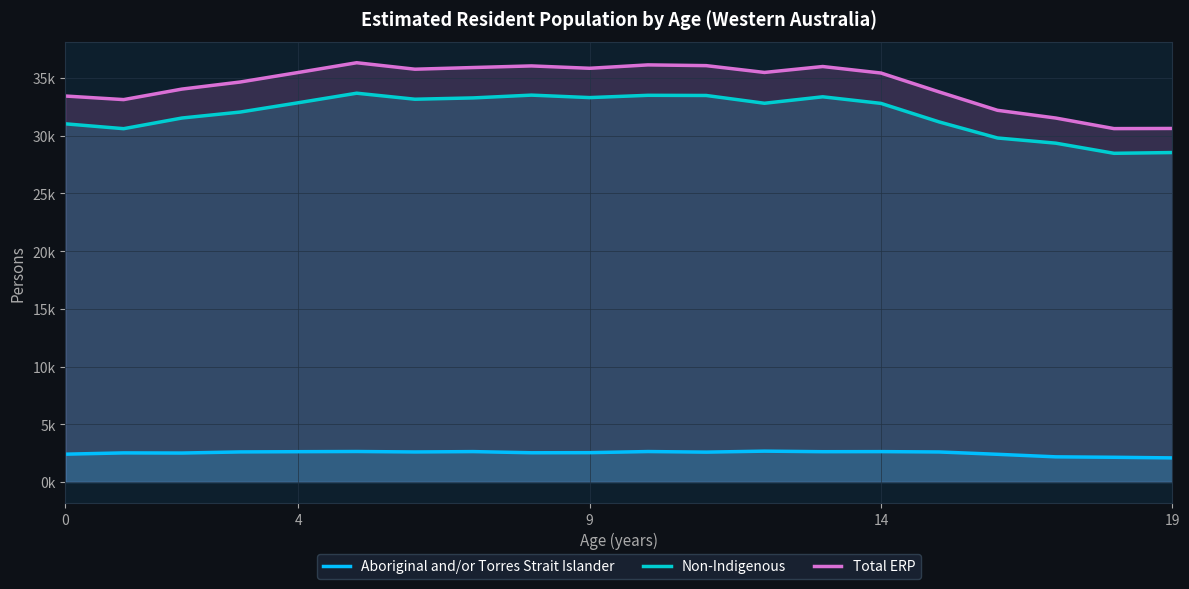

Which category has the lowest value in the Non-Indigenous series?

18